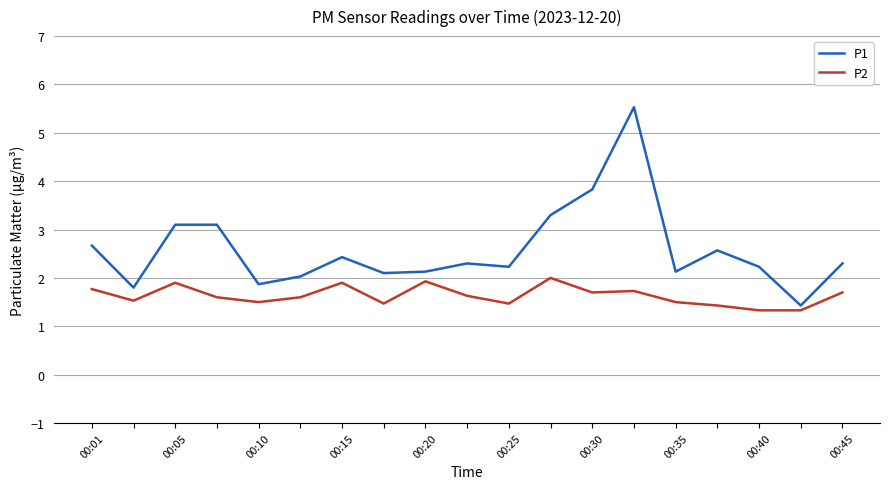

Rank the series by their maximum value, from highest to lowest.

P1, P2